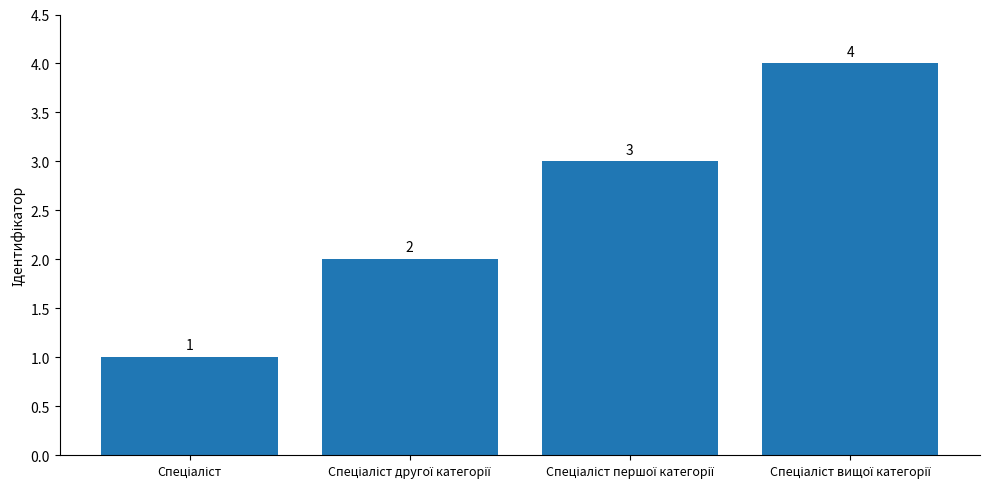

What is the greatest value displayed?

4